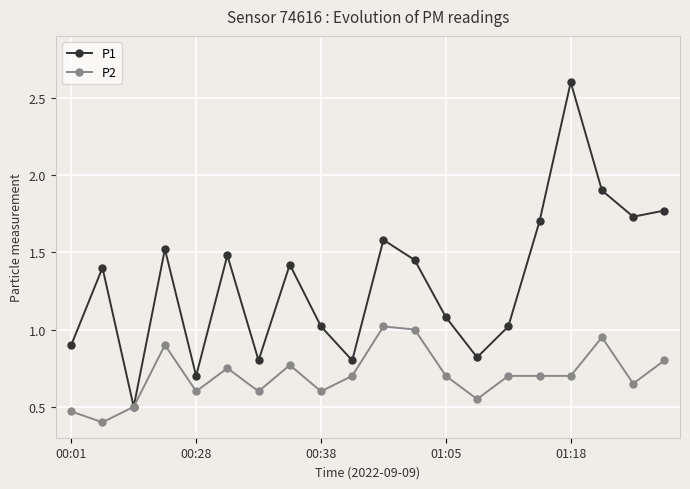

What is the minimum value shown in the chart?

0.4